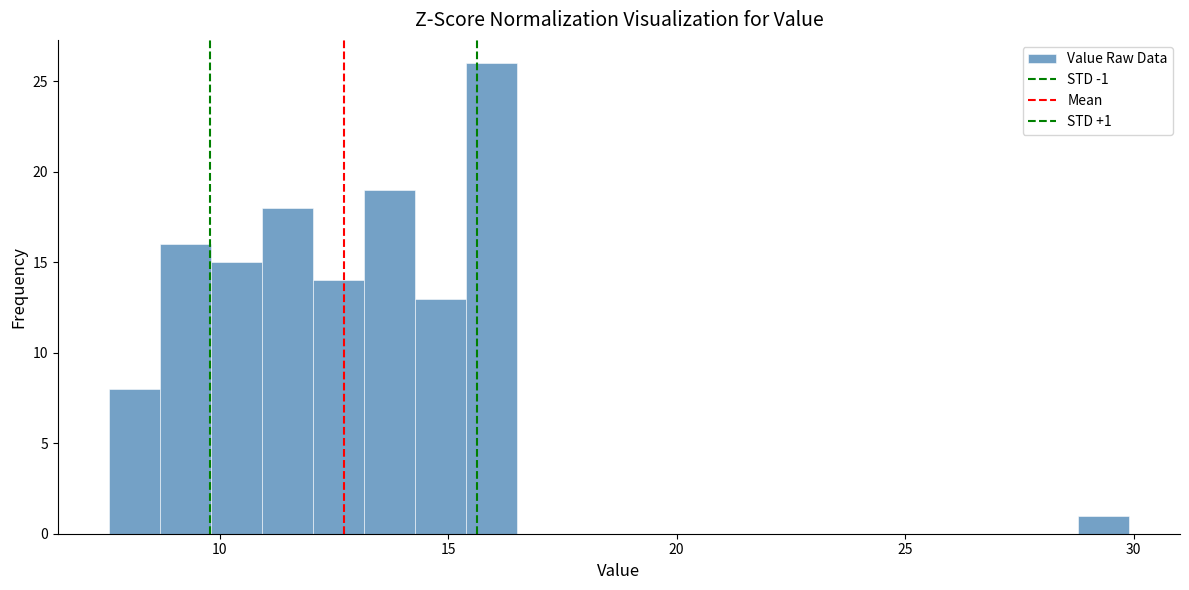

Around what value on the x-axis is the tallest bar? Give the approximate position of its centre, as read against the axis.

16.0